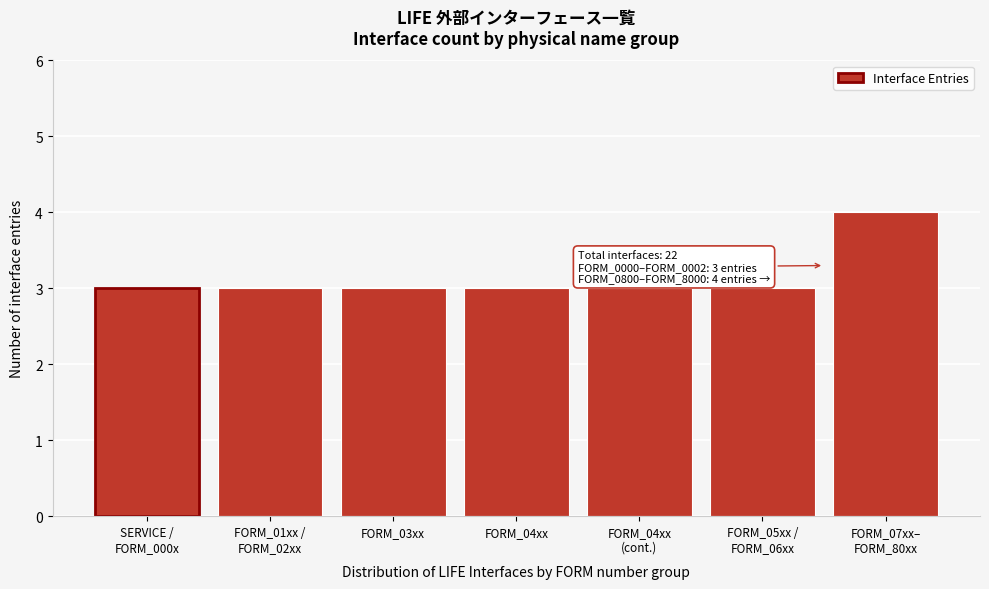

Reading right to left, list all the values displayed in this chart.

4	3	3	3	3	3	3